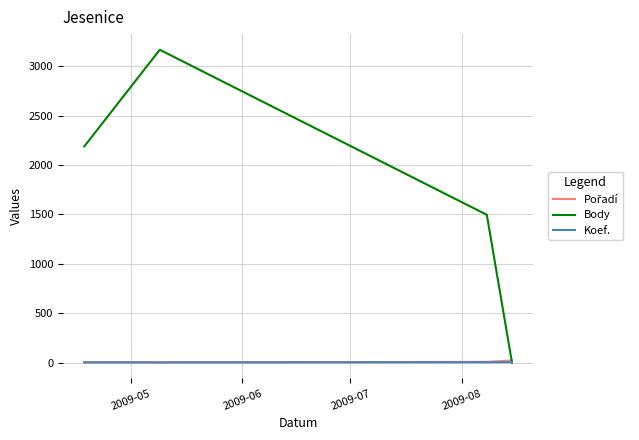

What is the greatest value displayed?

3166